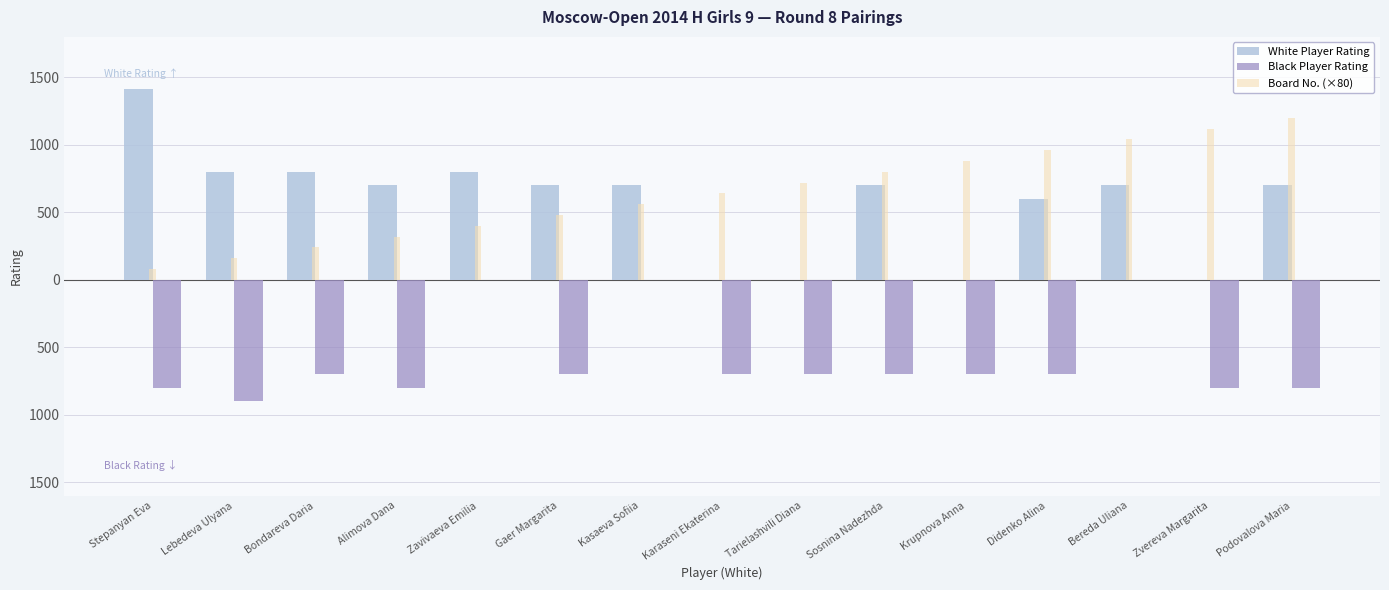

Are the bars horizontal?

No